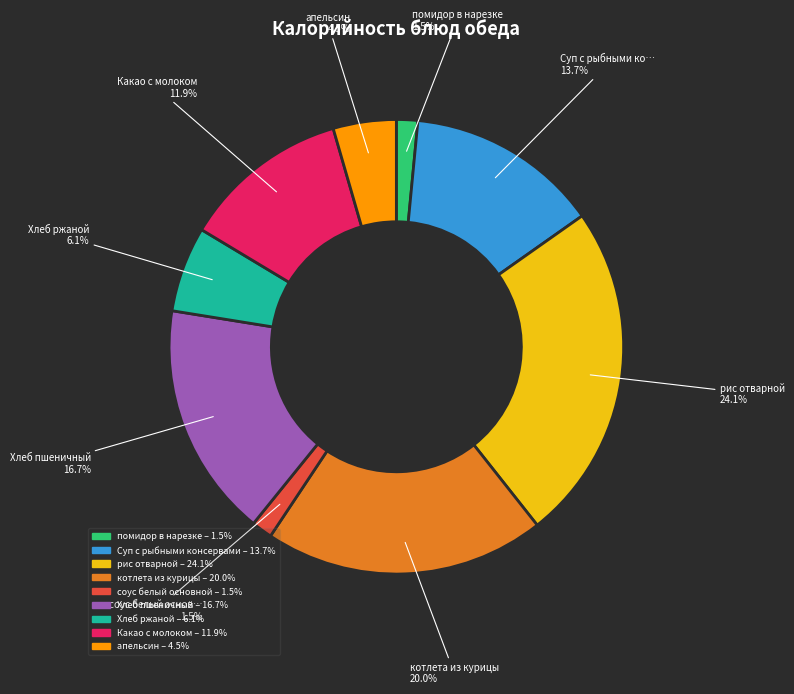

Does Суп с рыбными консервами account for over 50% of the chart?

No